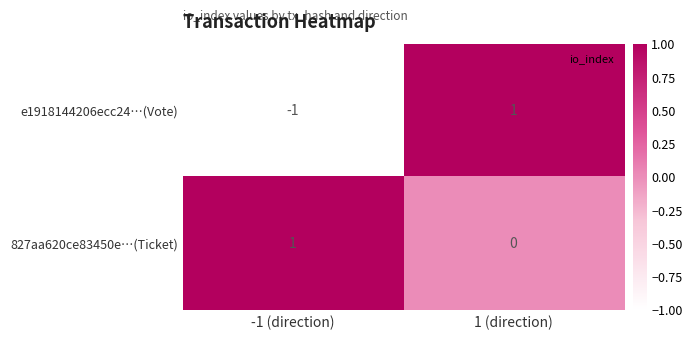

Is it true that e1918144206ecc24…(Vote) equals 2 at 1 (direction)?

False